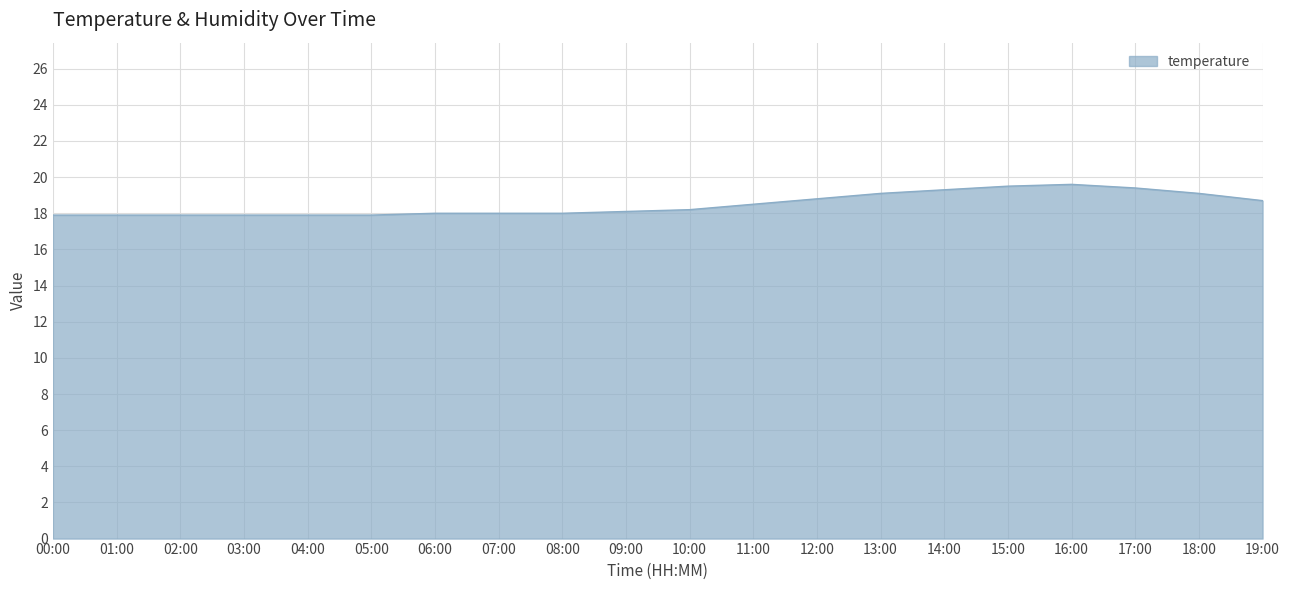

What is the ratio of the value at 15:00 to the value at 04:00?

1.1